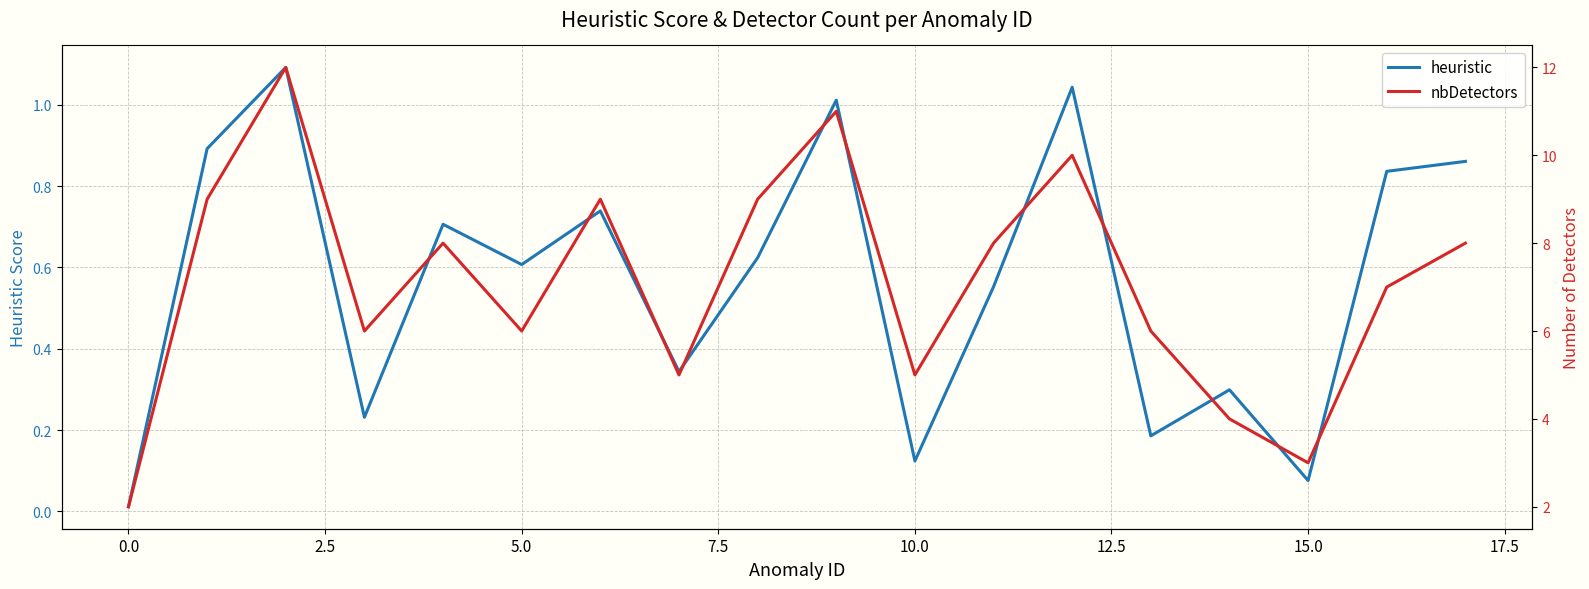

What is the difference between the maximum and minimum values in the nbDetectors series?

10.0